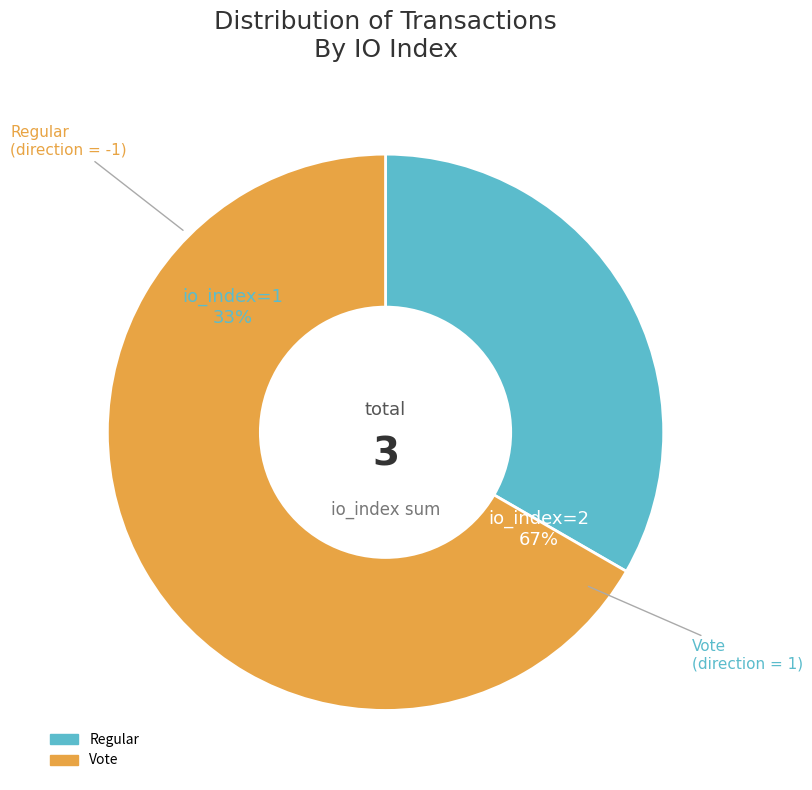

What is the smallest slice in the pie chart?

Regular (io_index=1)